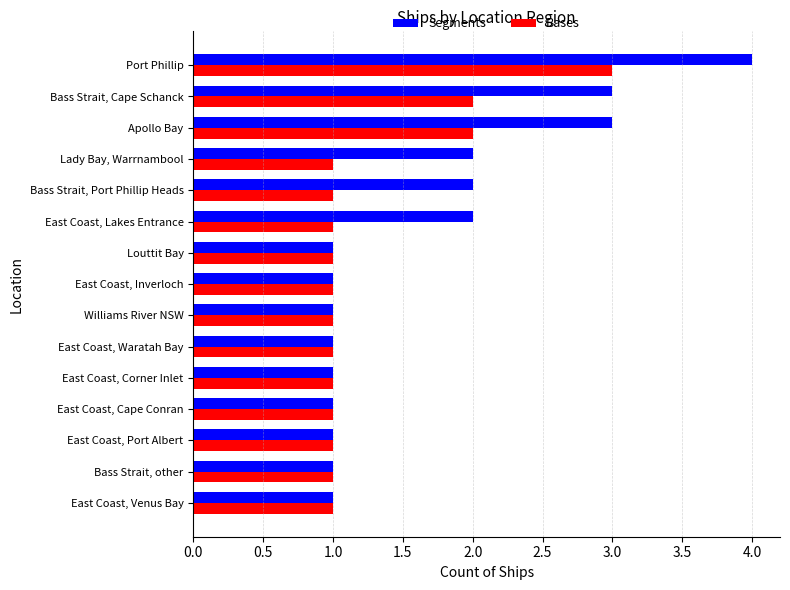

What is the difference between the maximum and minimum values in the Bases series?

2